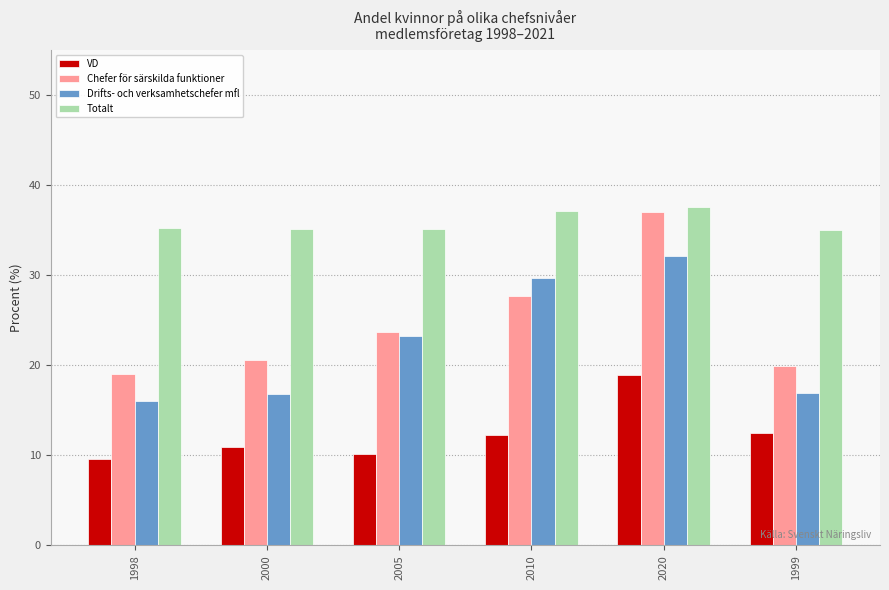

What is the label of the 5th bar from the right?

2000